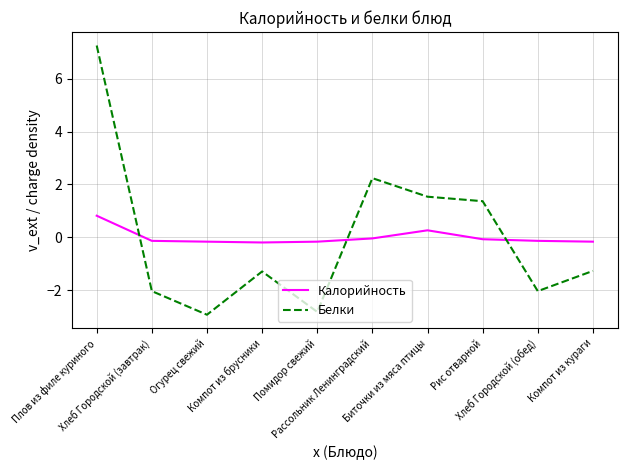

What are all the series names shown in the legend?

Калорийность, Белки